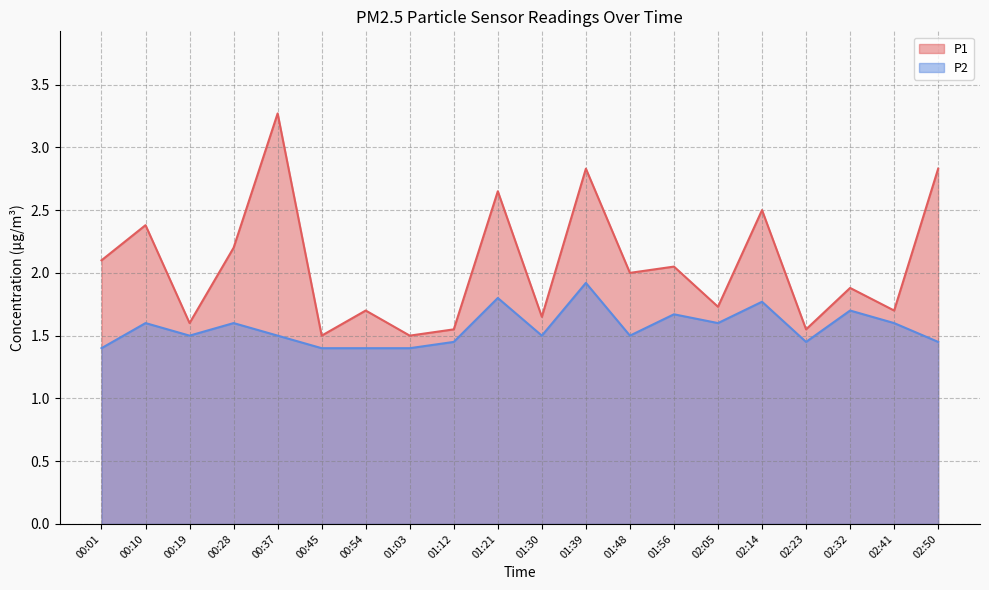

What is the label of the 5th point from the left?

00:37